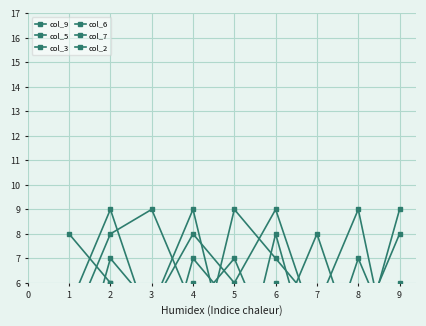

What is the difference between the maximum and minimum values in the col_9 series?

8